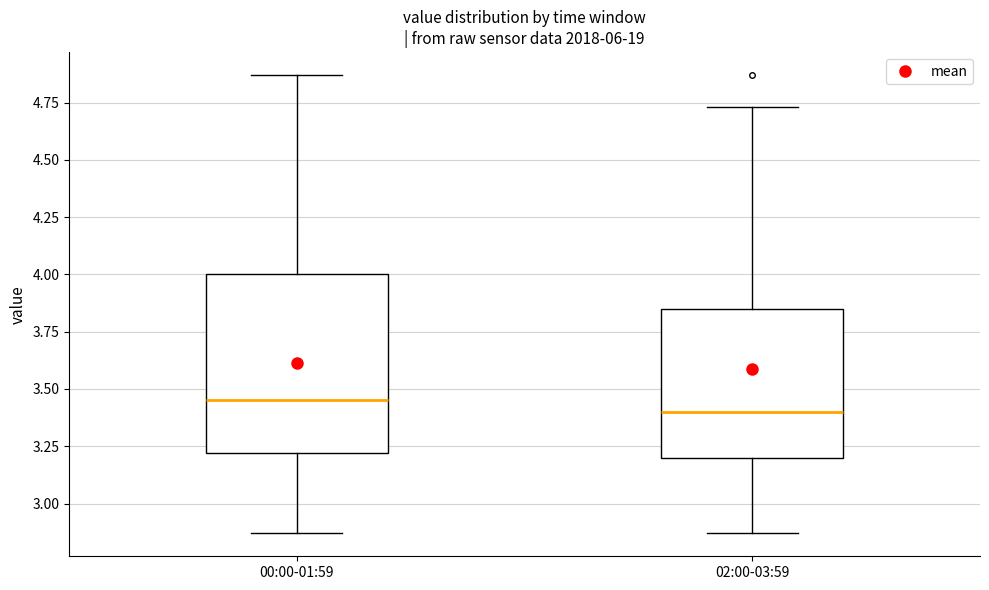

Reading left to right, read every box against the y-axis: the position of its median line, the range the box covers, and the ends of its whiskers. The values are not printed on the chart, so give them approximately, as read against the axis.

00:00-01:59: median 3.45, box 3.20 to 4.00, whiskers 2.85 to 4.85
02:00-03:59: median 3.40, box 3.20 to 3.85, whiskers 2.85 to 4.75